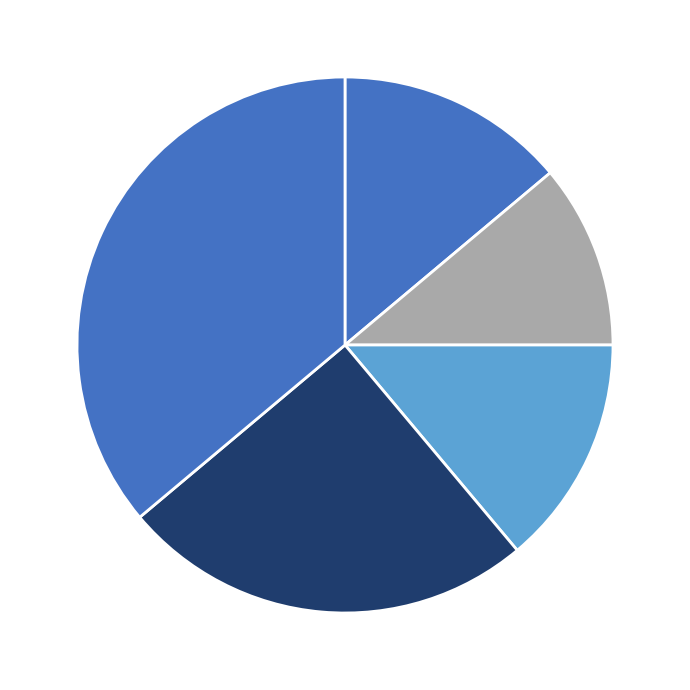

How many slices are in this pie chart?

5